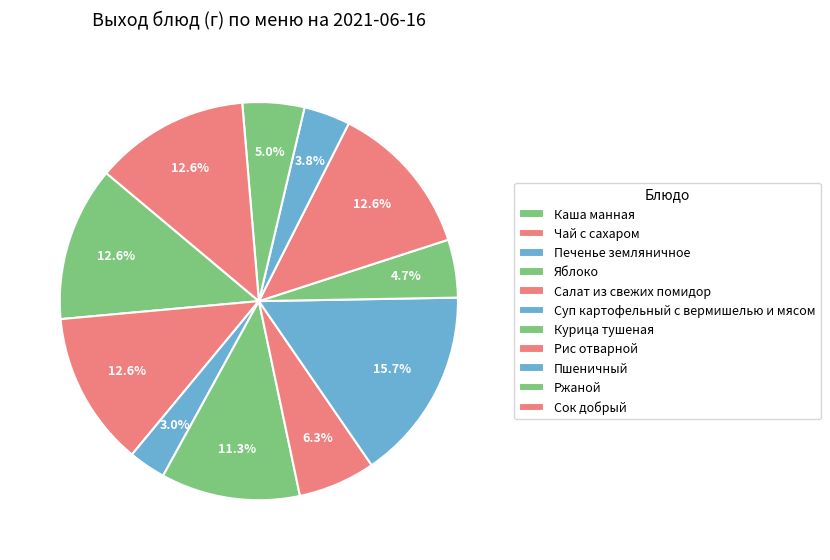

What is the change in value from Салат из свежих помидор to Пшеничный?

-40